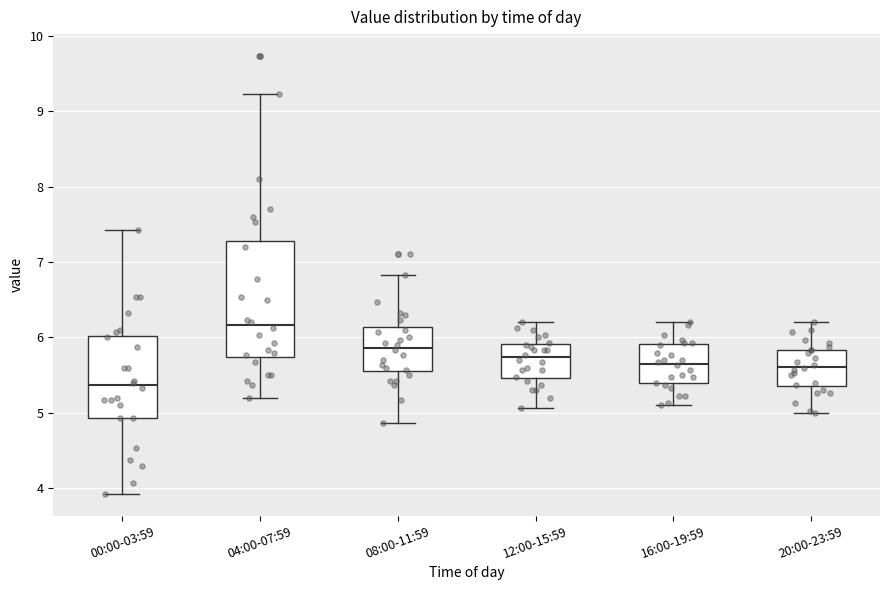

Reading left to right, read every box against the y-axis: the position of its median line, the range the box covers, and the ends of its whiskers. The values are not printed on the chart, so give them approximately, as read against the axis.

00:00-03:59: median 5.4, box 4.9 to 6.0, whiskers 3.9 to 7.4
04:00-07:59: median 6.2, box 5.7 to 7.3, whiskers 5.2 to 9.2
08:00-11:59: median 5.9, box 5.6 to 6.1, whiskers 4.9 to 6.8
12:00-15:59: median 5.7, box 5.5 to 5.9, whiskers 5.1 to 6.2
16:00-19:59: median 5.7, box 5.4 to 5.9, whiskers 5.1 to 6.2
20:00-23:59: median 5.6, box 5.4 to 5.8, whiskers 5.0 to 6.2